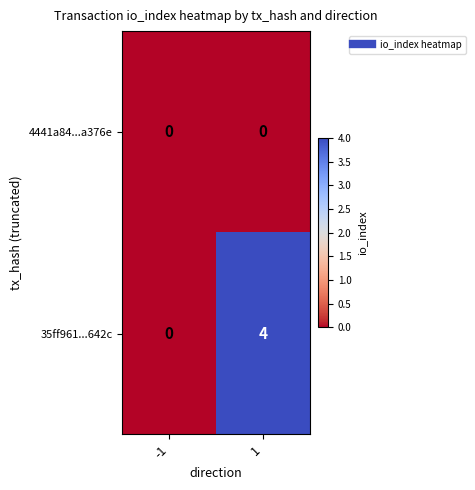

Rank the series by their average value, from lowest to highest.

4441a84...a376e, 35ff961...642c